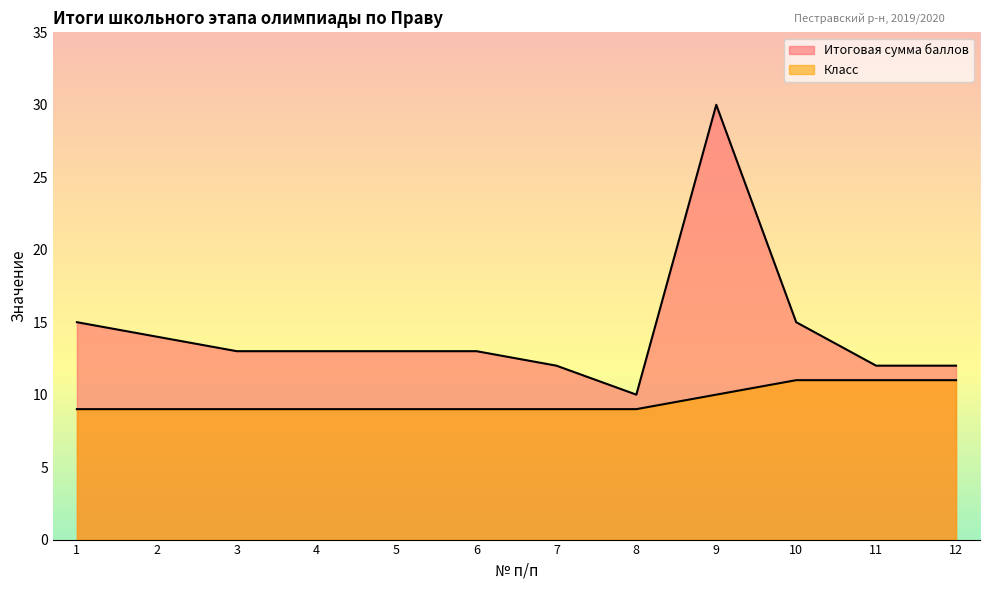

What is the average value of the Итоговая сумма баллов series?

14